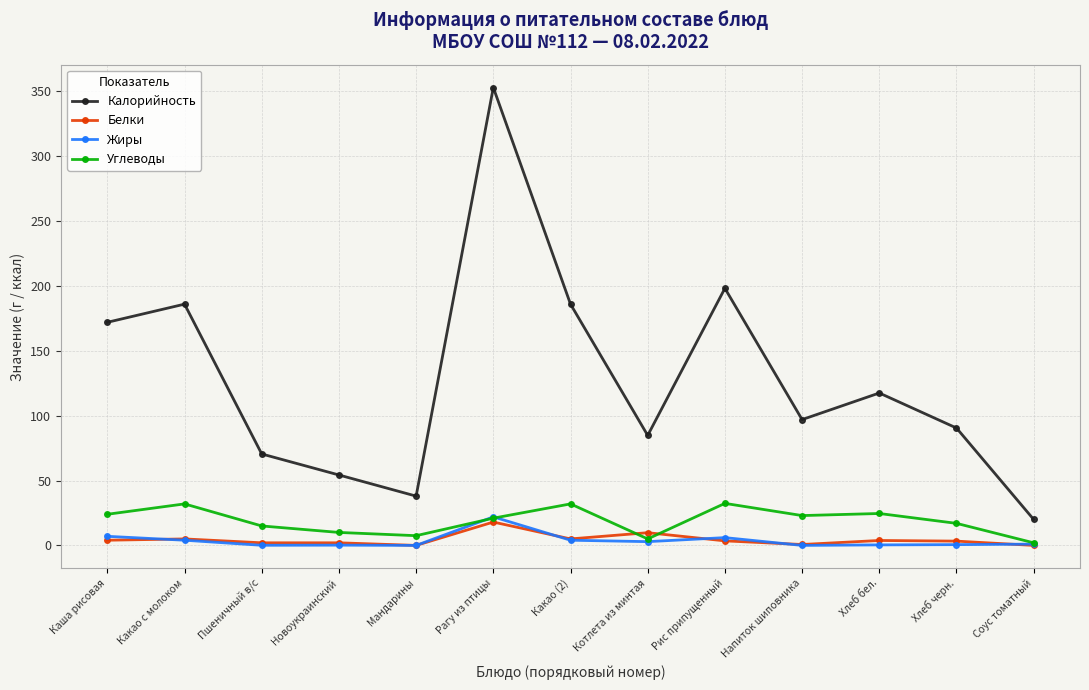

What is the value of the Белки point at the 2nd from the left?

5.0